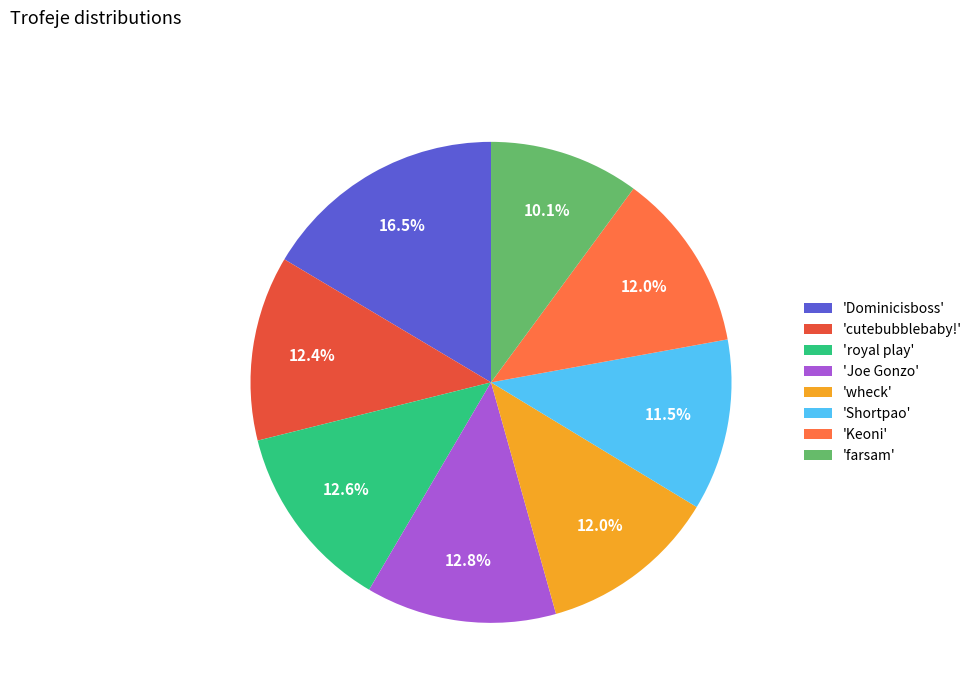

Does any single category account for the majority?

No